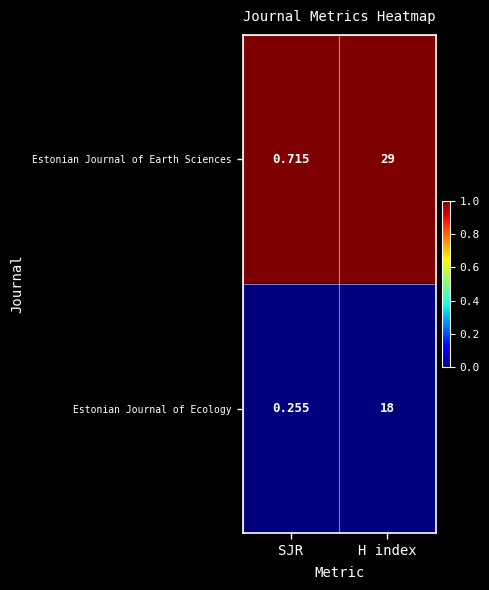

Is the value of Estonian Journal of Ecology at SJR greater than the value of Estonian Journal of Earth Sciences at H index?

No